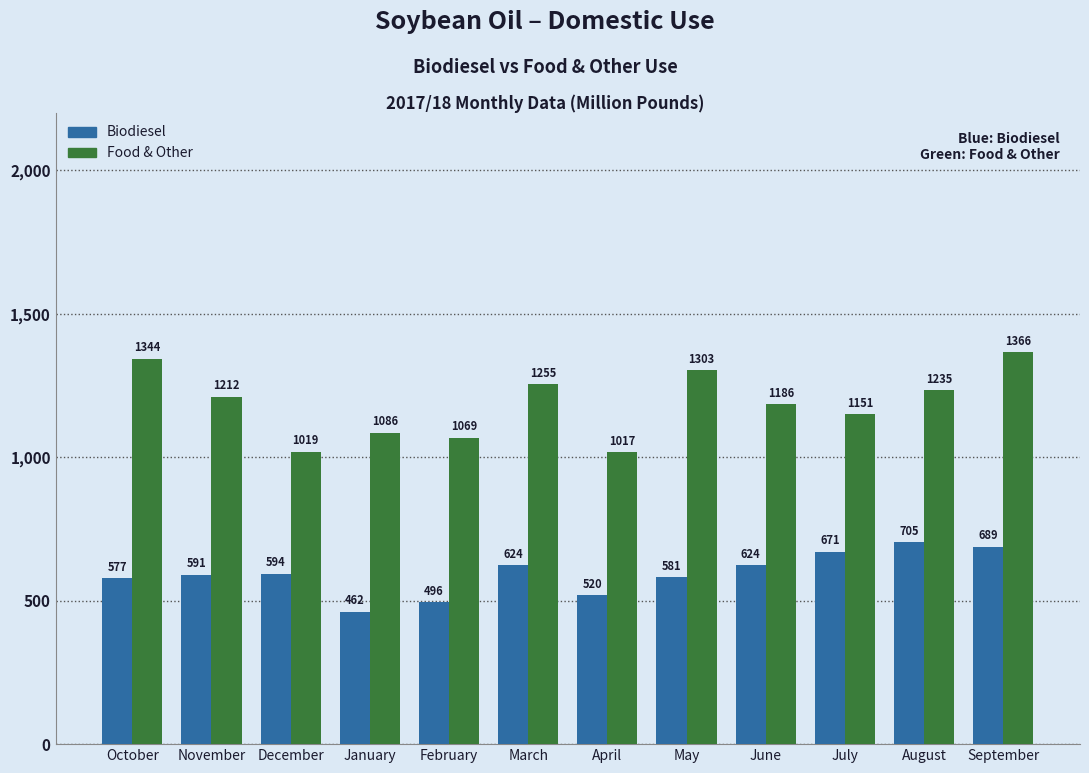

What is the maximum value for Food & Other?

1365.9